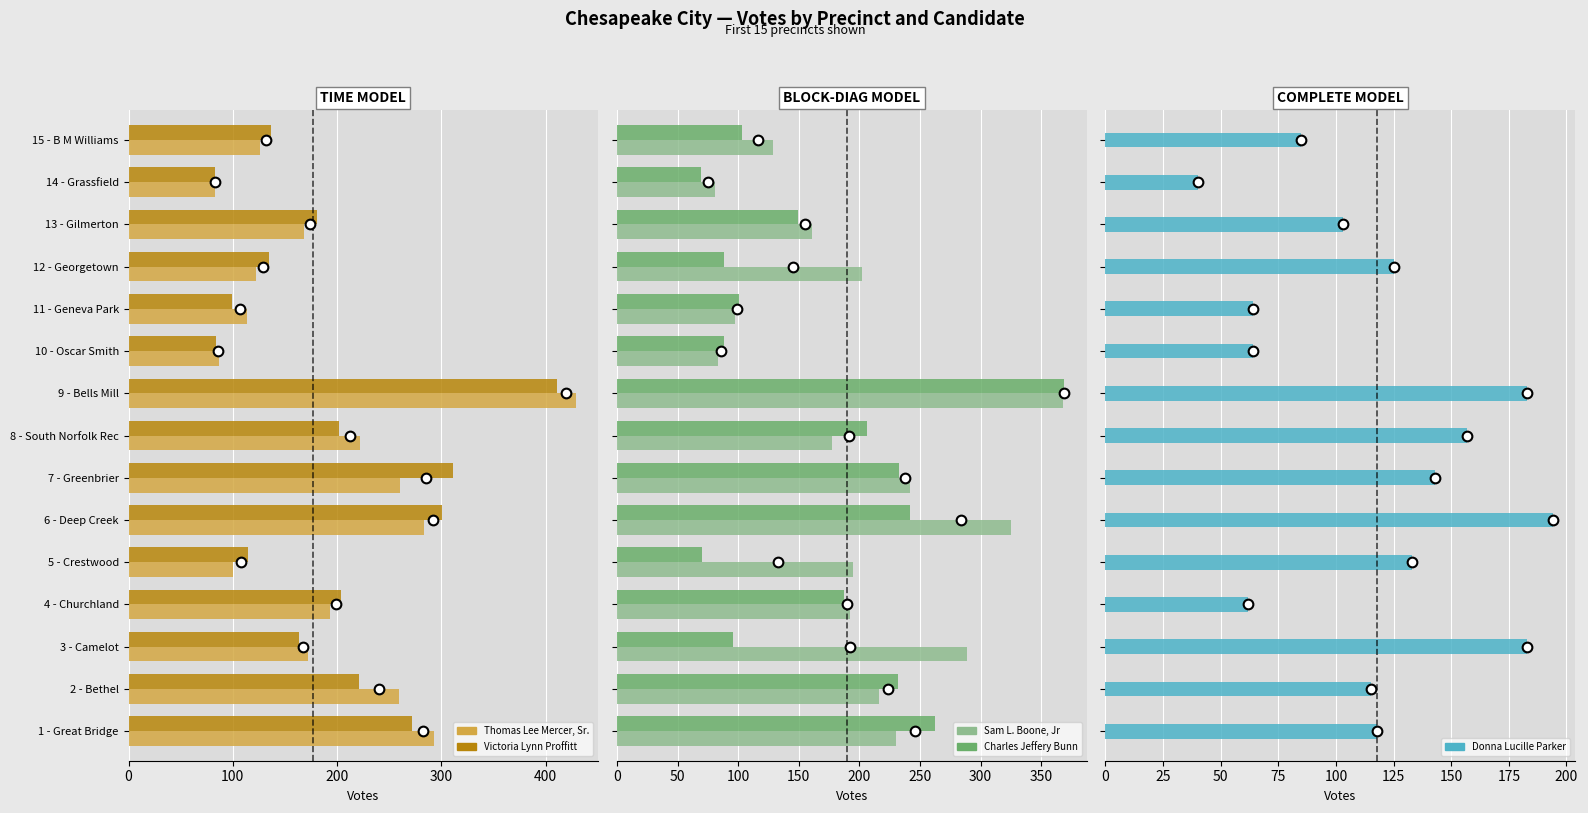

Rank the series at 15 - B M Williams from highest to lowest value.

Victoria Lynn Proffitt, Sam L. Boone, Jr, Thomas Lee Mercer, Sr., Charles Jeffery Bunn, Donna Lucille Parker